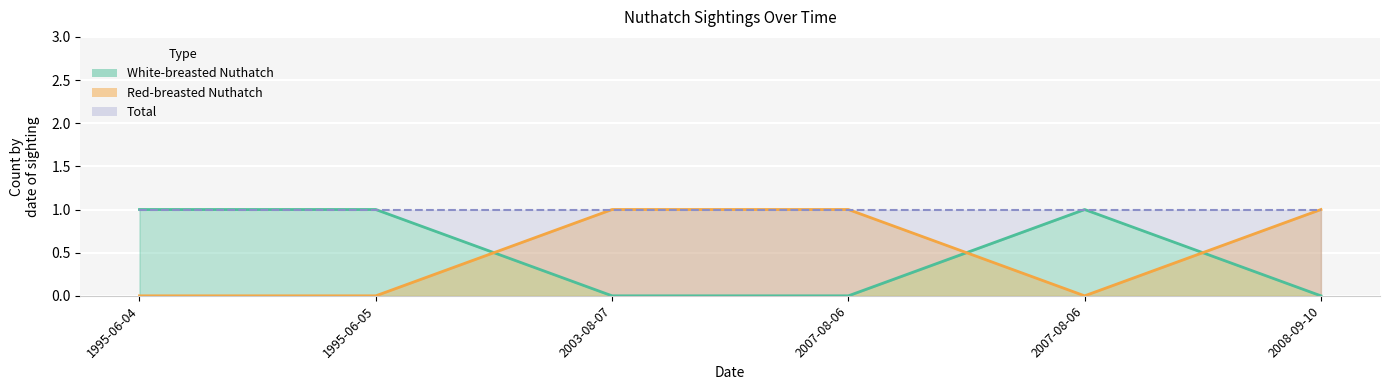

What is the spread (max minus min) of values at 2008-09-10?

1